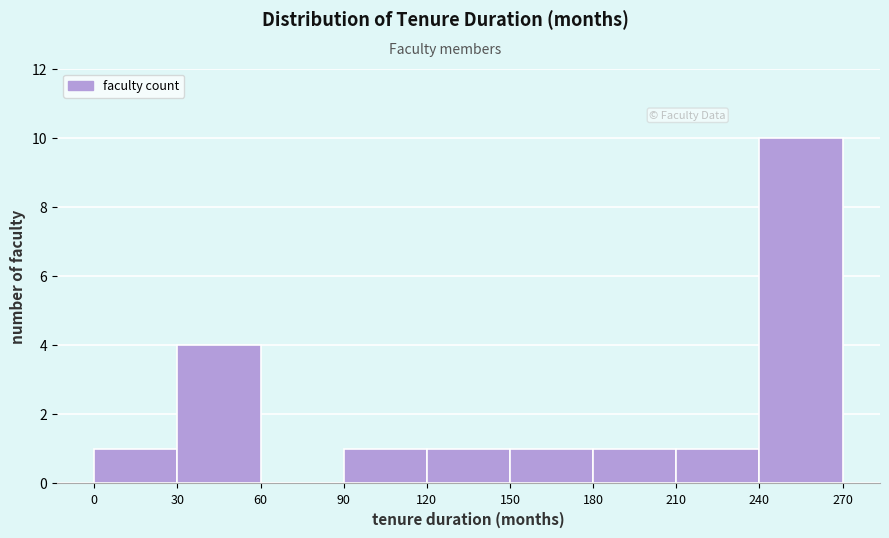

Over which range of the x-axis is the bar tallest?

240 to 270